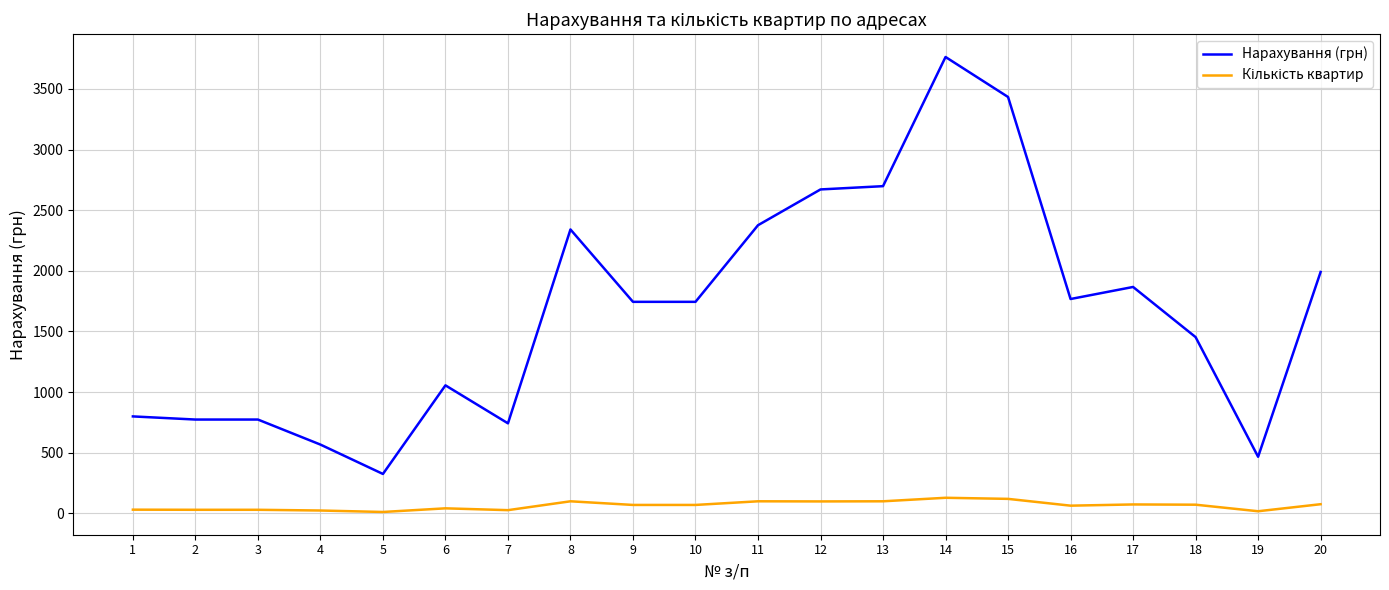

At which category is the sum across all series the highest?

14